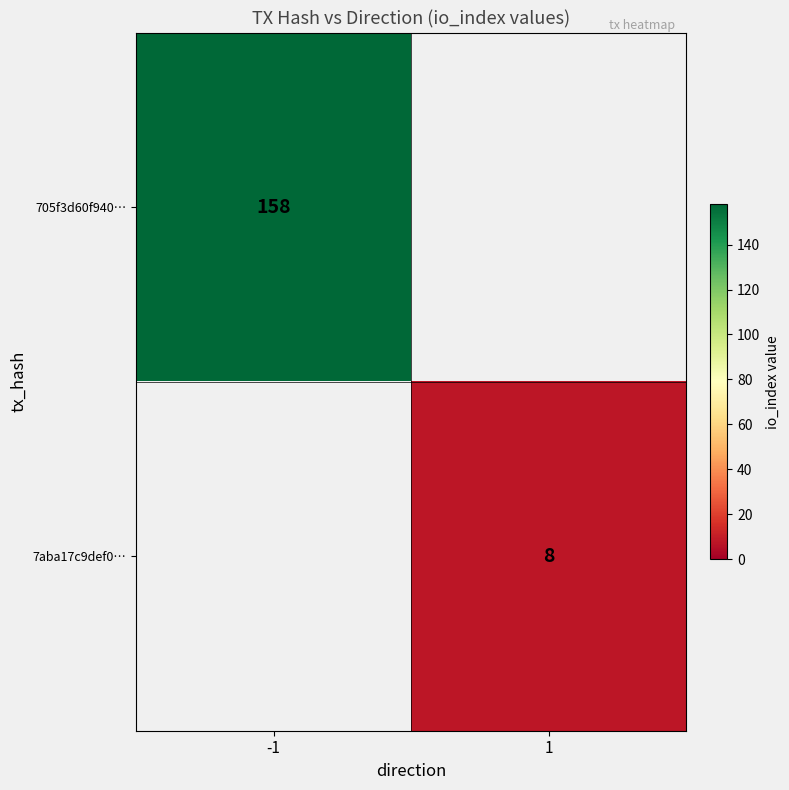

The 705f3d60f940… series shows 90 at -1. True or false?

False